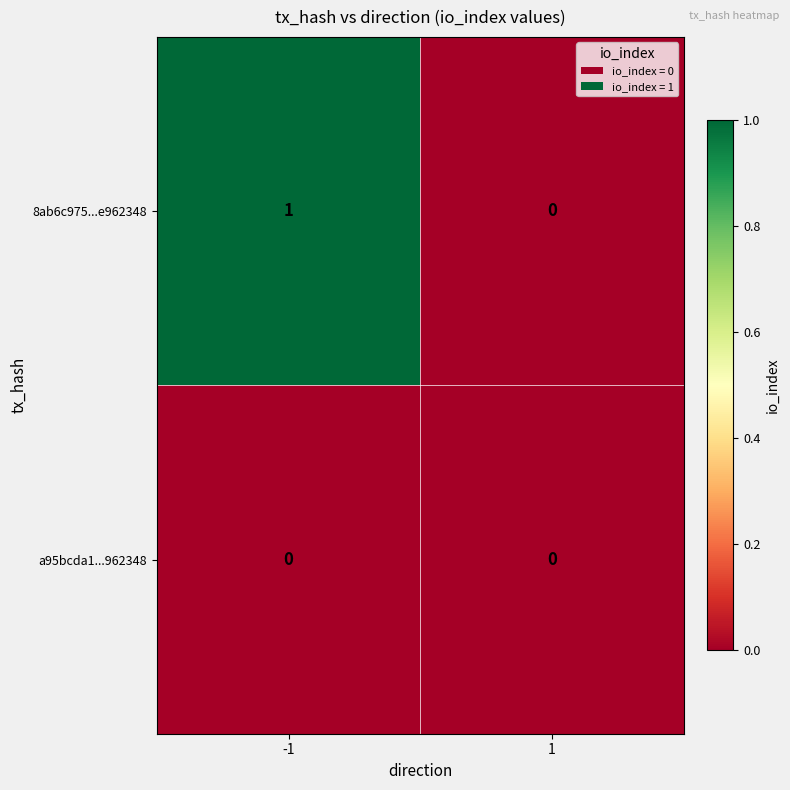

Which series has the largest range (max minus min)?

8ab6c975...e962348